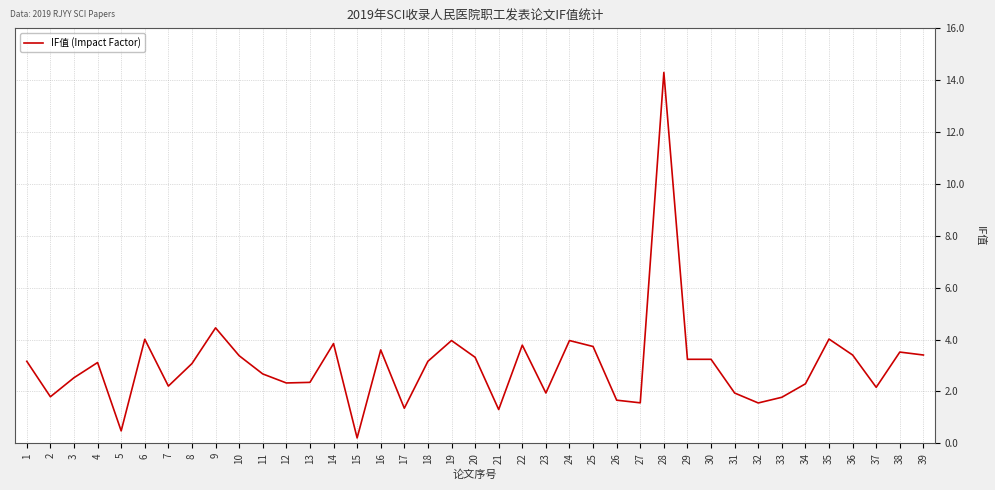

Where is the data nearest to the value 7?

9